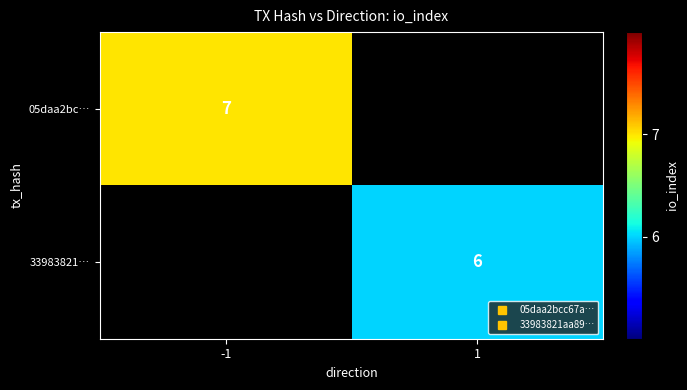

How many positive values does the 05daa2bc… series have?

1